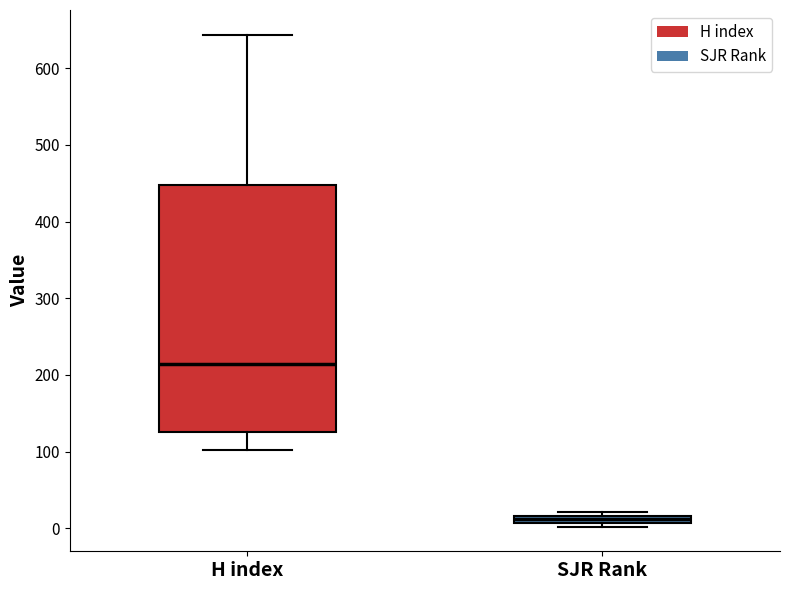

Where is the upper edge of the box for H index on the y-axis? The values are not printed on the chart, so give them approximately, as read against the axis.

450